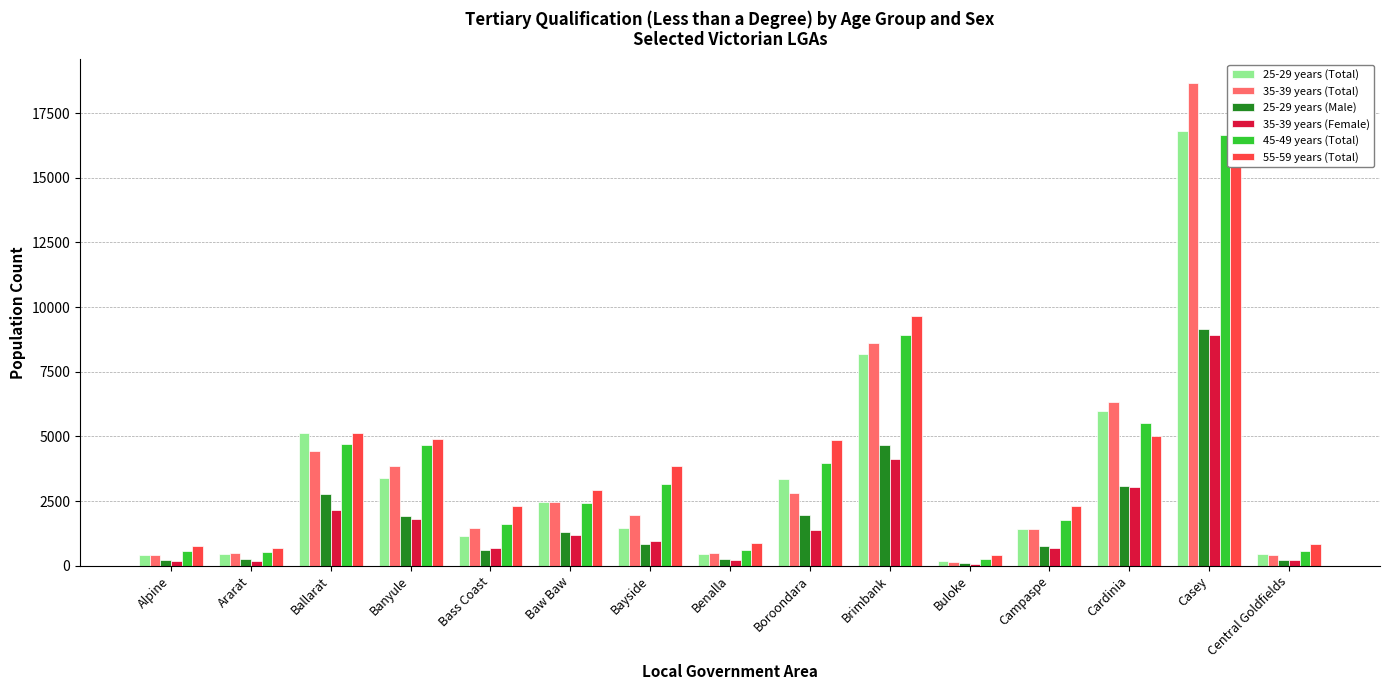

Is it true that 45-49 years (Total) equals 3005 at Banyule?

False